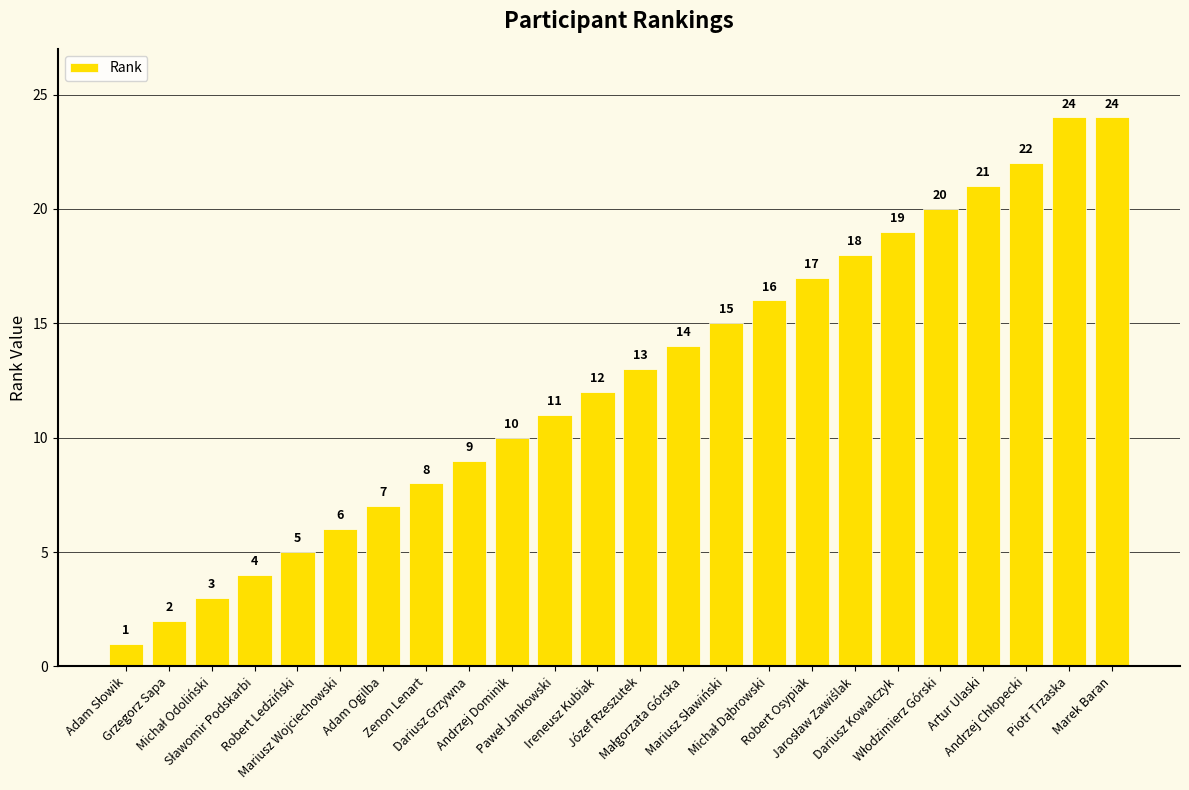

Between Józef Rzeszutek and Robert Osypiak, which is larger?

Robert Osypiak